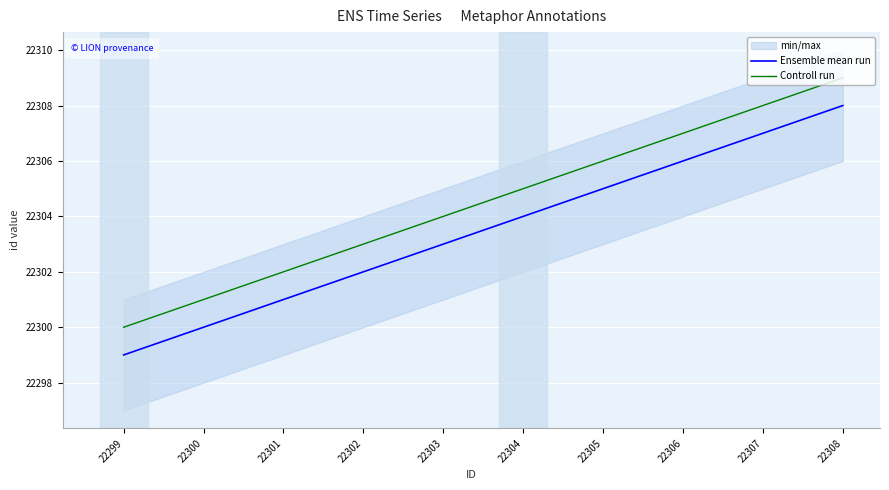

True or false: Ensemble mean run has more than 0 points higher than both neighbors.

False